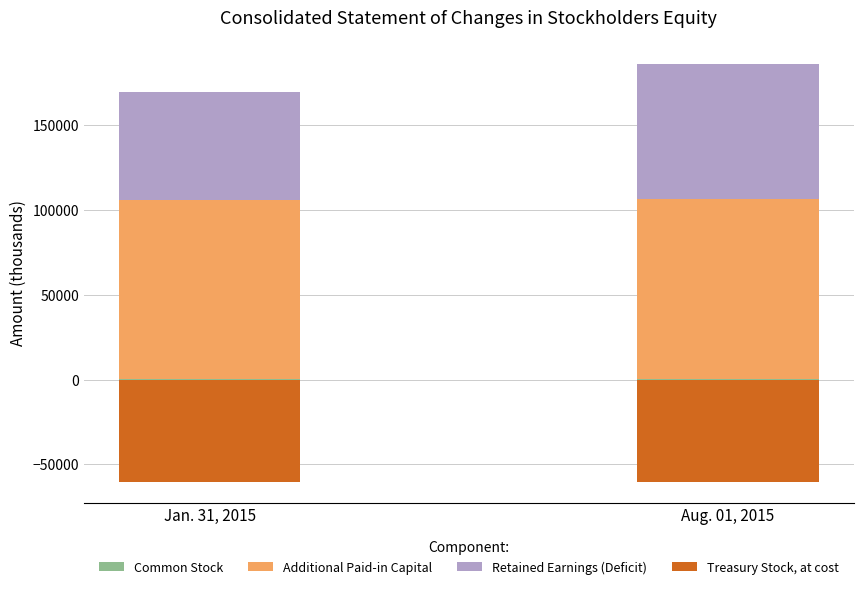

The value of Additional Paid-in Capital at Jan. 31, 2015 is 105498. True or false?

True